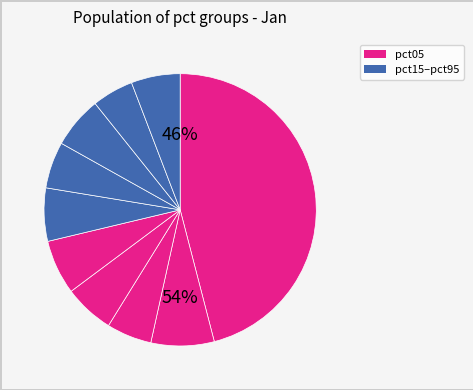

Which category has the biggest portion of the pie?

pct05